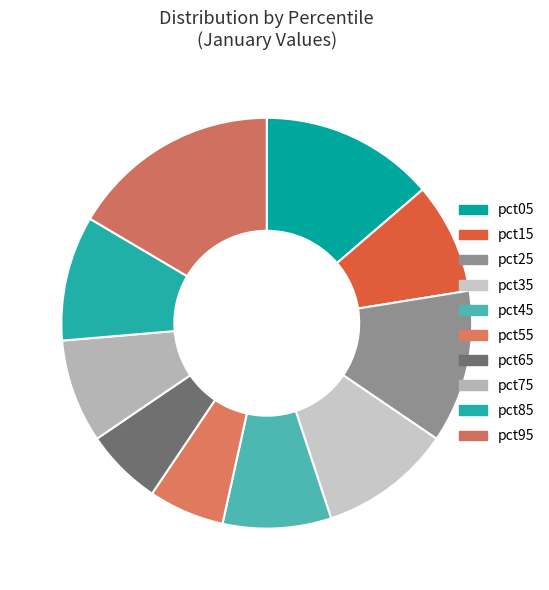

How much of the chart is everything except pct05?

86.3%